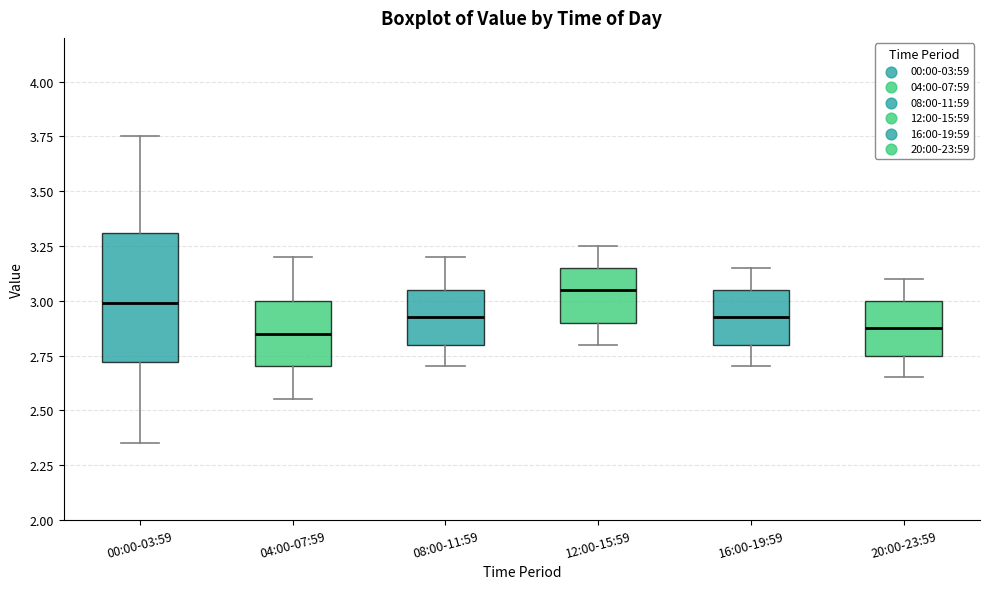

Comparing the boxes themselves (not the whiskers), which one is the tallest?

00:00-03:59